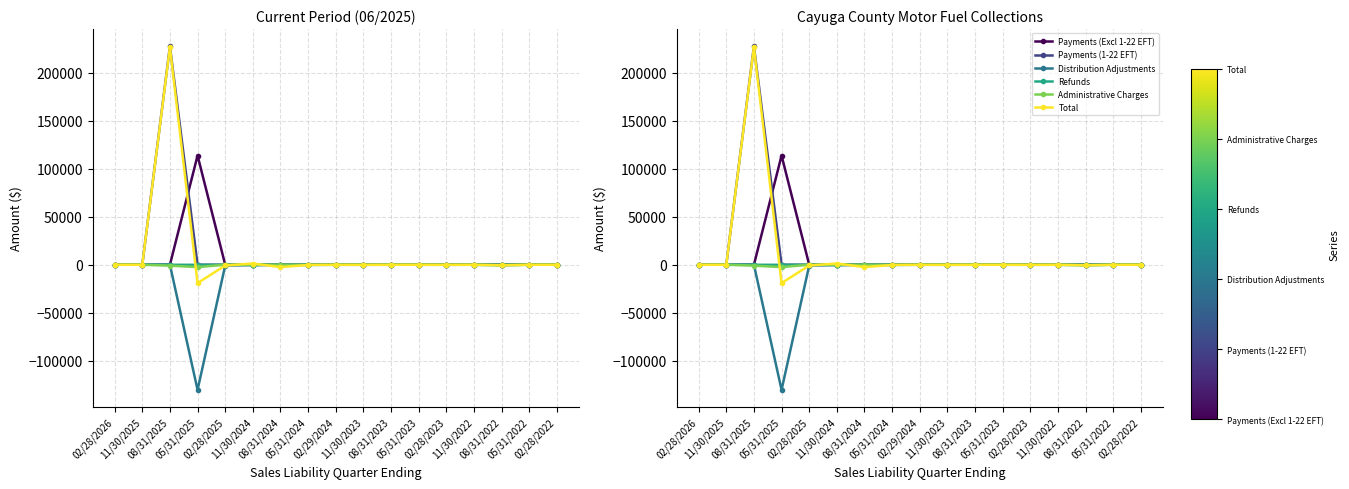

List the series in order of their peak value, highest first.

Payments (1-22 EFT), Total, Payments (Excl 1-22 EFT), Administrative Charges, Distribution Adjustments, Refunds